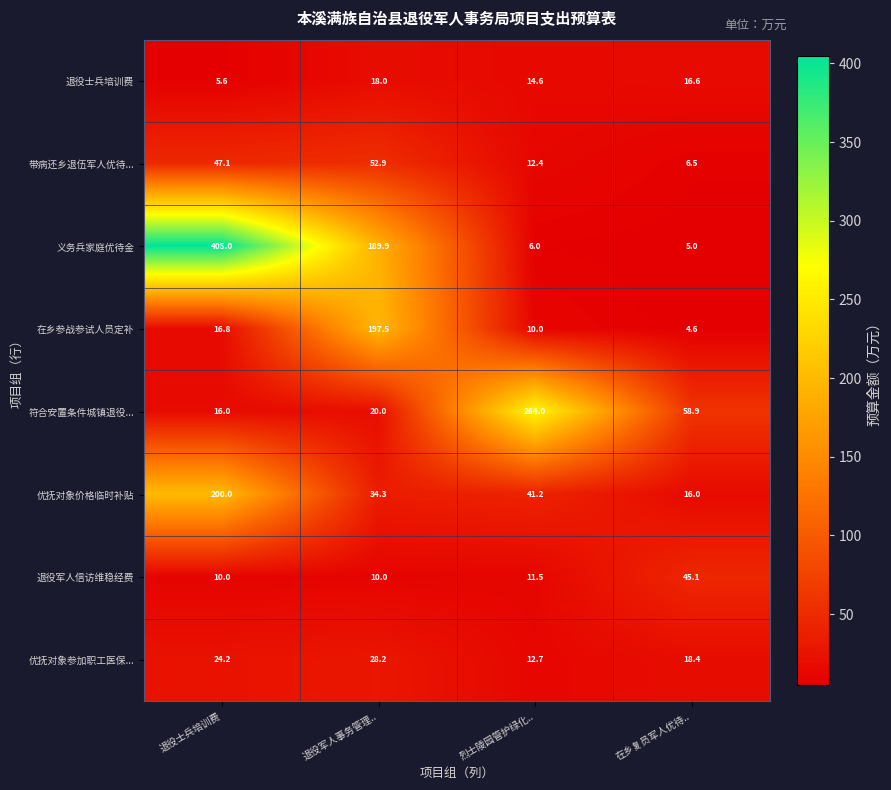

The value of 退役军人信访维稳经费 at 在乡复员军人优待.. is 17.1. True or false?

False